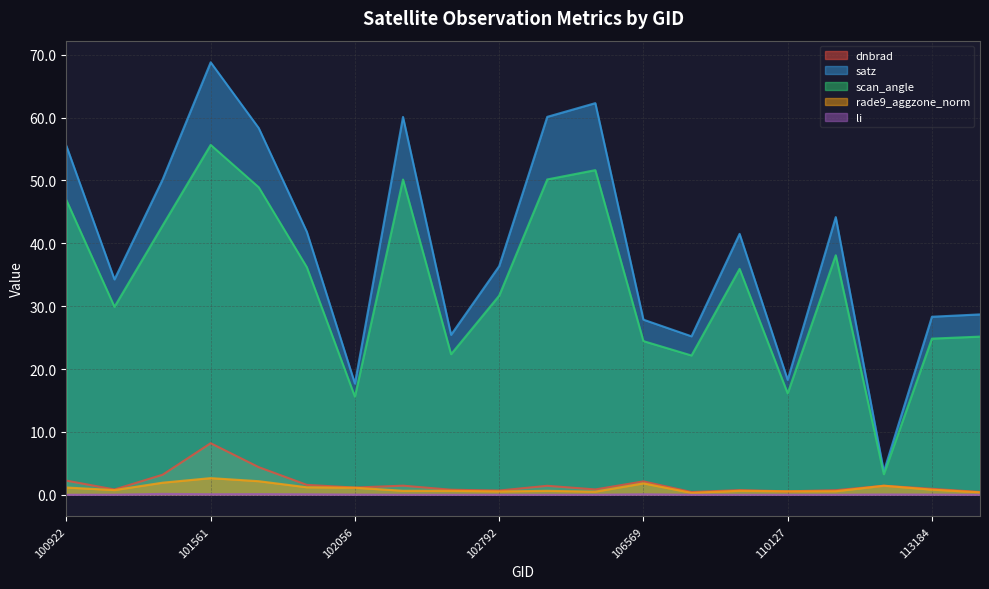

What is the value of the dnbrad point at the 16th from the left?

0.5